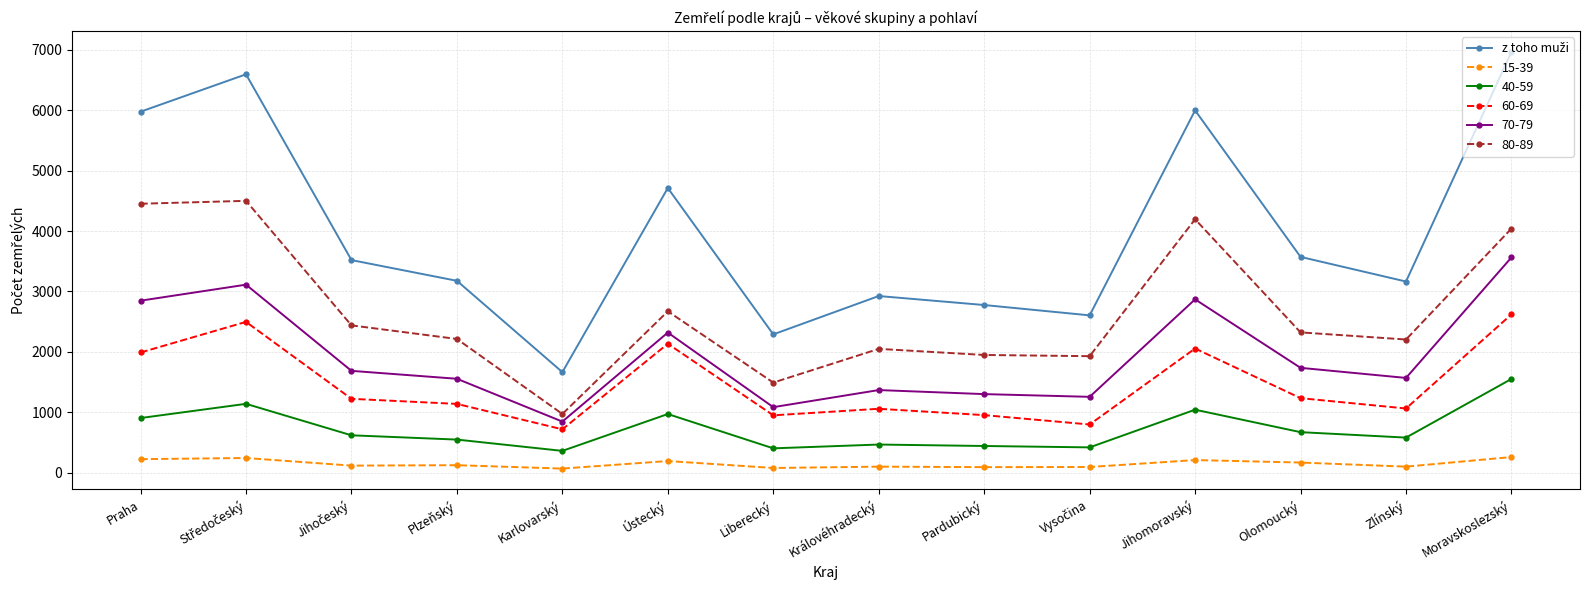

What is the total value across all series at Jihomoravský?

16367